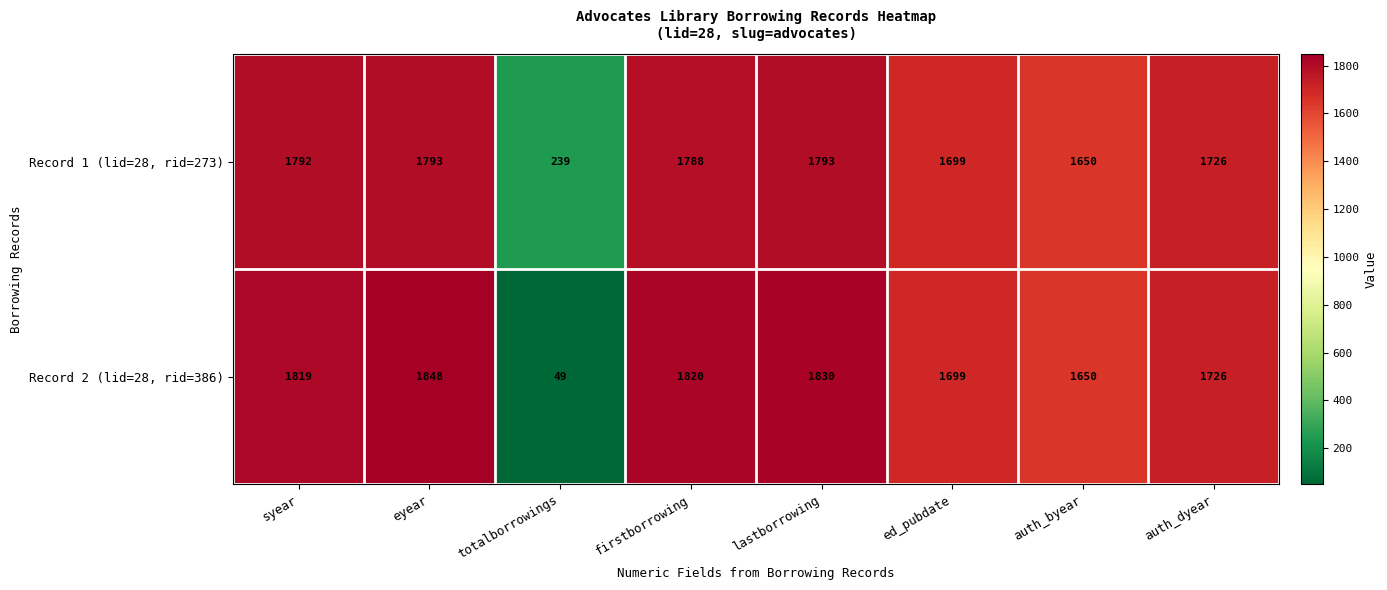

Reading left to right, list all the values displayed in this chart.

Record 1 (lid=28, rid=273): 1792	1793	239	1788	1793	1699	1650	1726
Record 2 (lid=28, rid=386): 1819	1848	49	1820	1830	1699	1650	1726